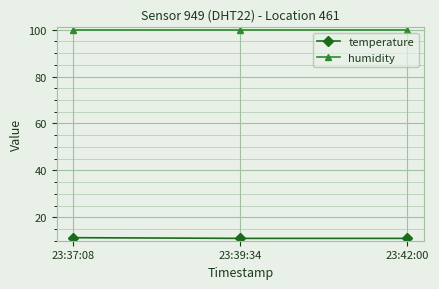

At how many categories does at least one series exceed 92?

3